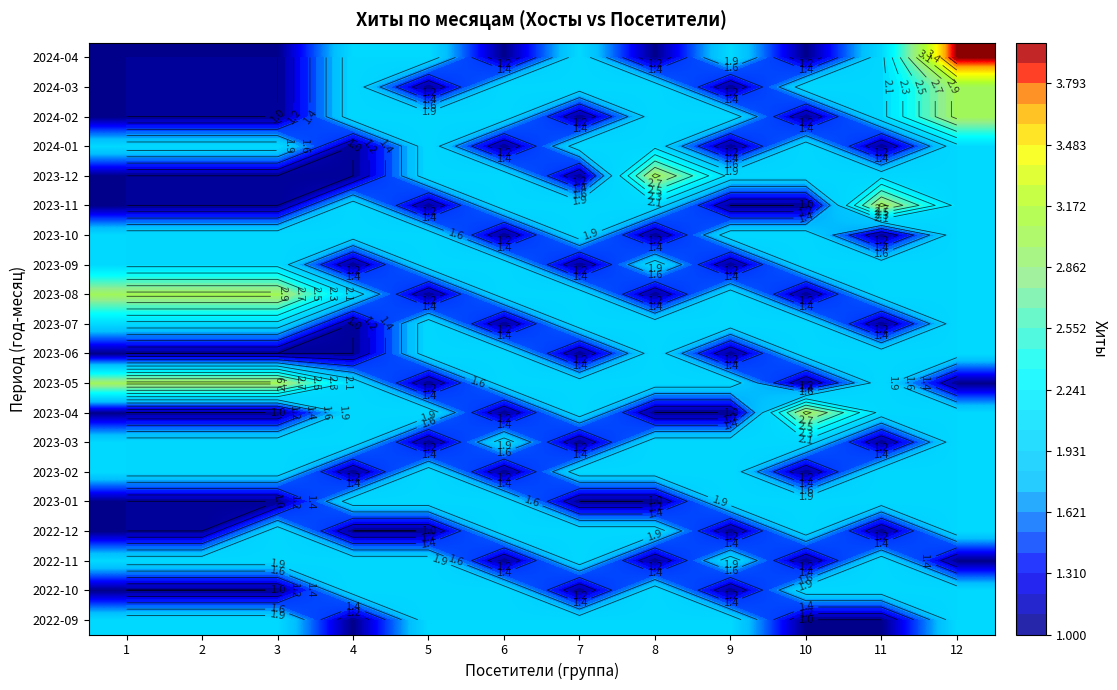

Is the value of 2023-07 at 9 greater than the value of 2022-10 at 11?

No